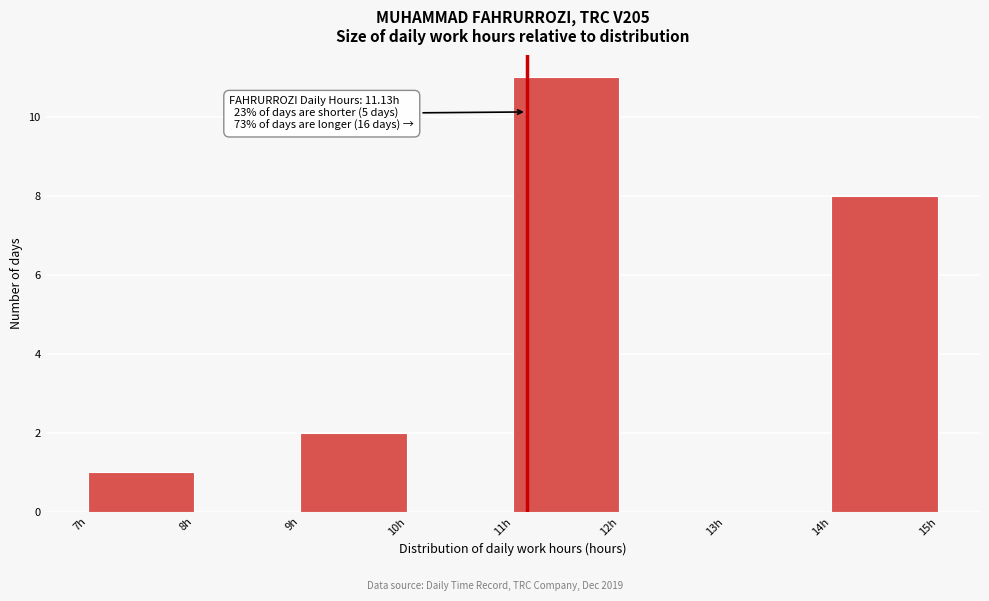

Which range on the x-axis has the tallest bar?

11 to 12